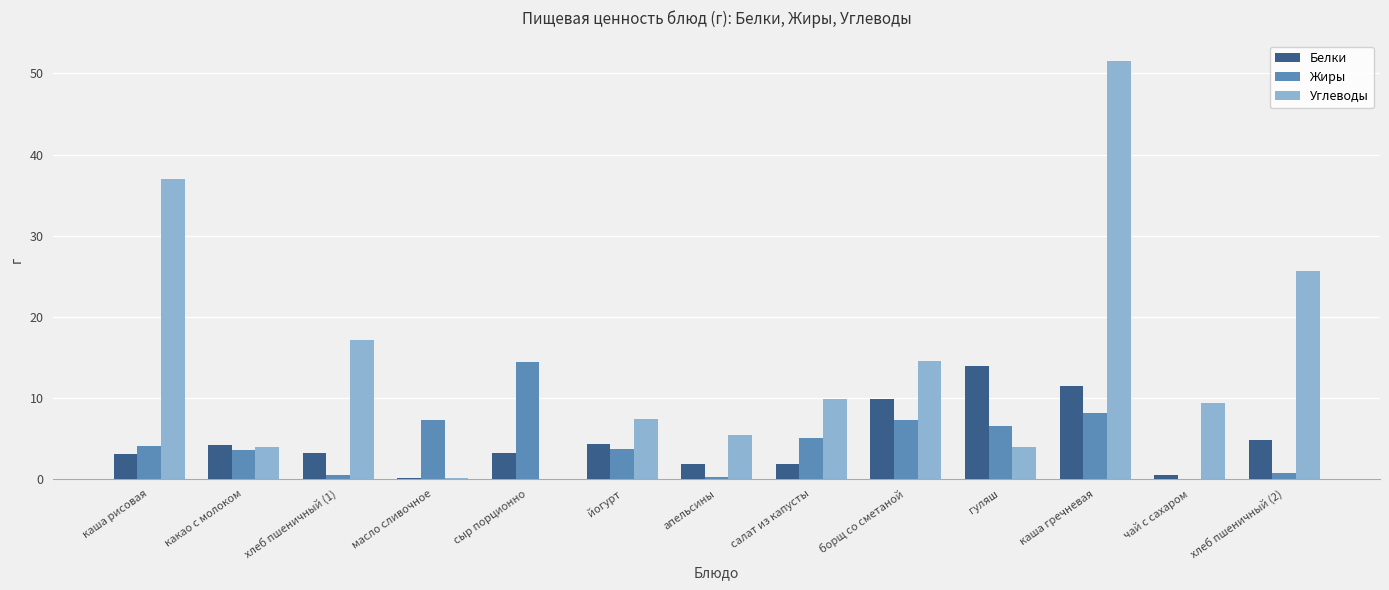

What is the total value across all series at масло сливочное?

7.5